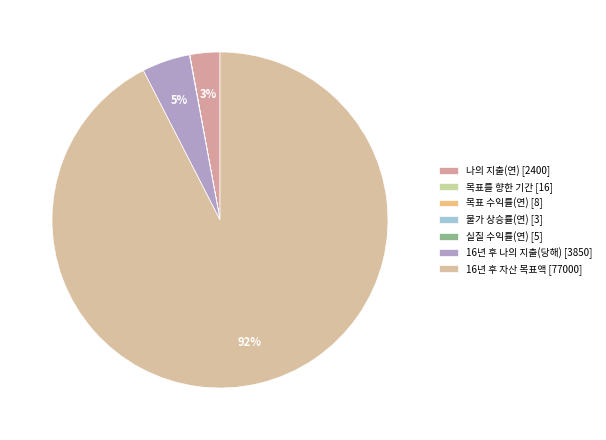

Which category accounts for the majority?

16년 후 자산 목표액